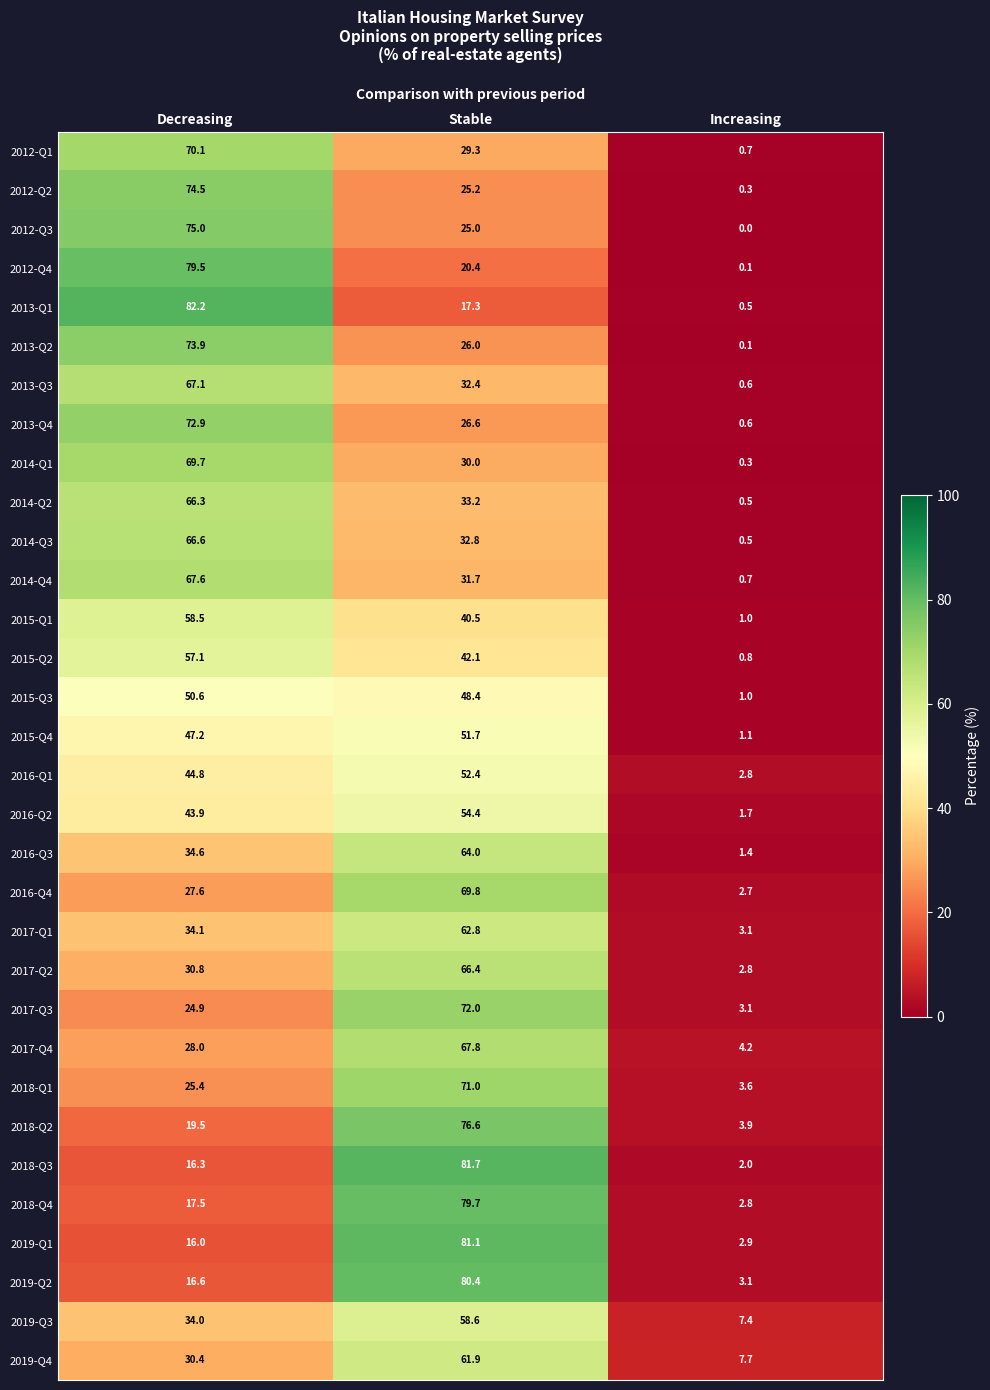

How many data points does each series have?

3